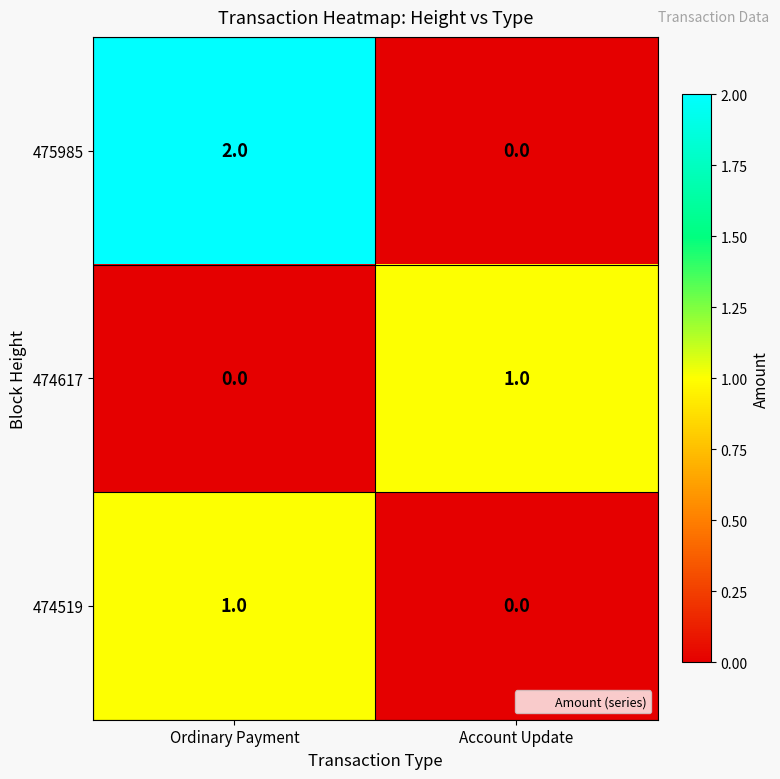

Reading left to right, transcribe all the data shown in this chart.

475985: Ordinary Payment=2	Account Update=0
474617: Ordinary Payment=0	Account Update=1
474519: Ordinary Payment=1	Account Update=0